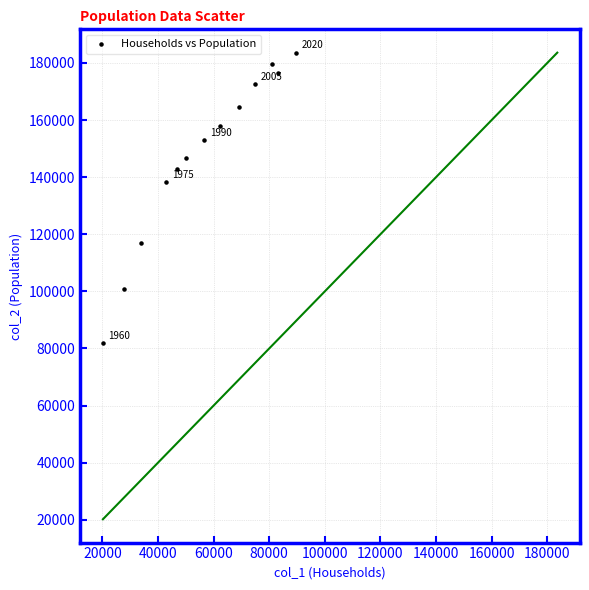

What is the range of X values (max minus min)?

69536